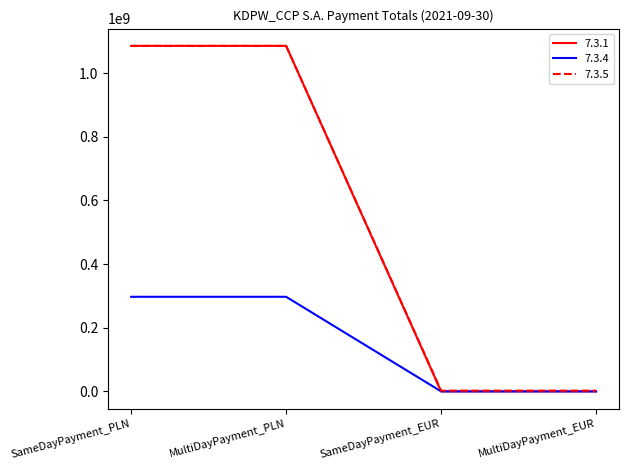

Is the value of 7.3.4 at MultiDayPayment_EUR greater than the value of 7.3.1 at MultiDayPayment_PLN?

No